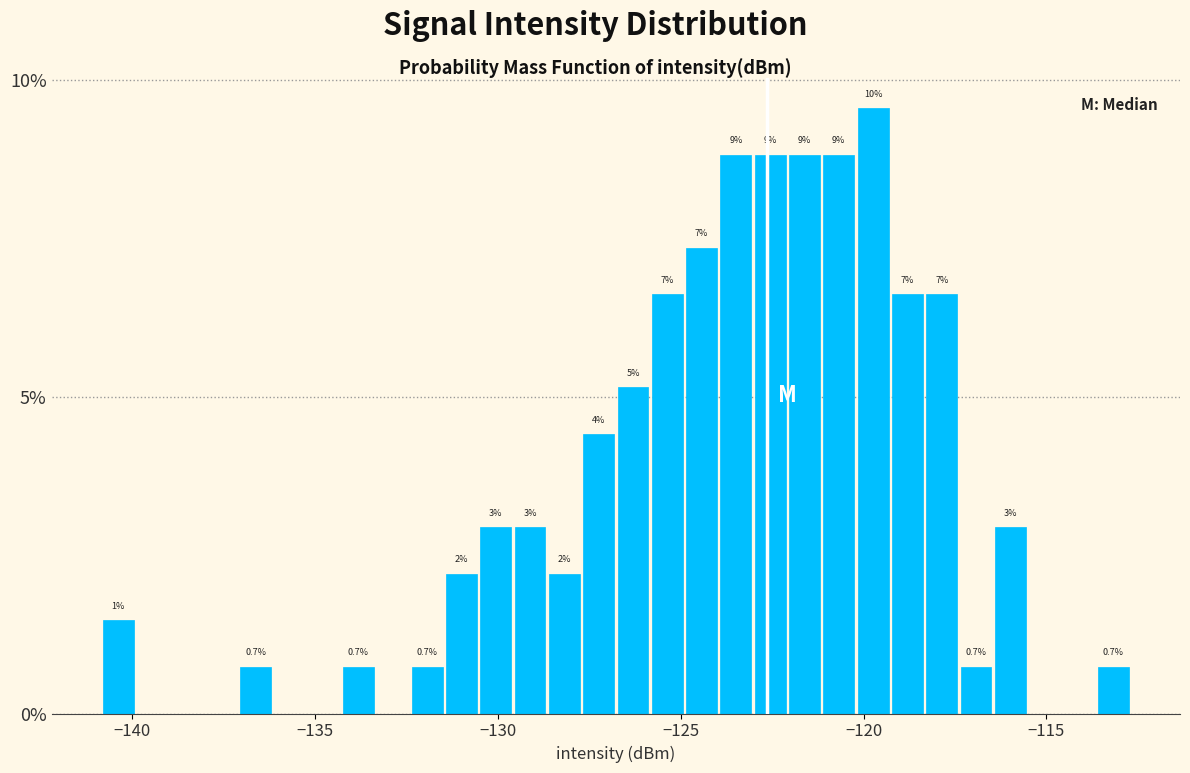

Around what value on the x-axis is the tallest bar? Give the approximate position of its centre, as read against the axis.

-119.5